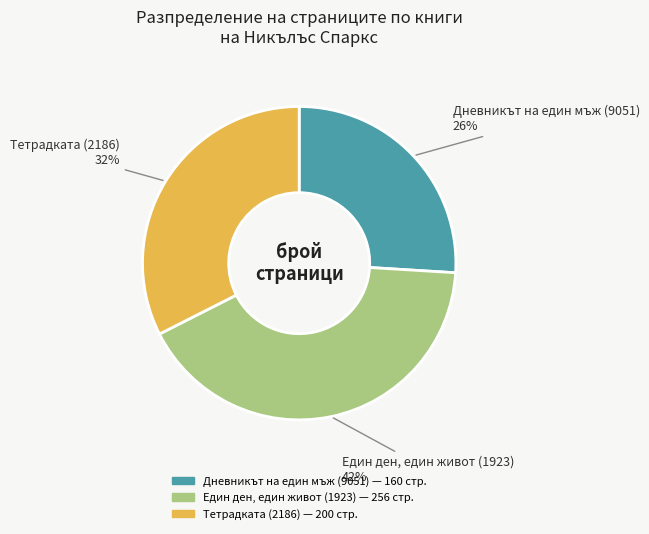

Is there a majority slice in this chart?

No